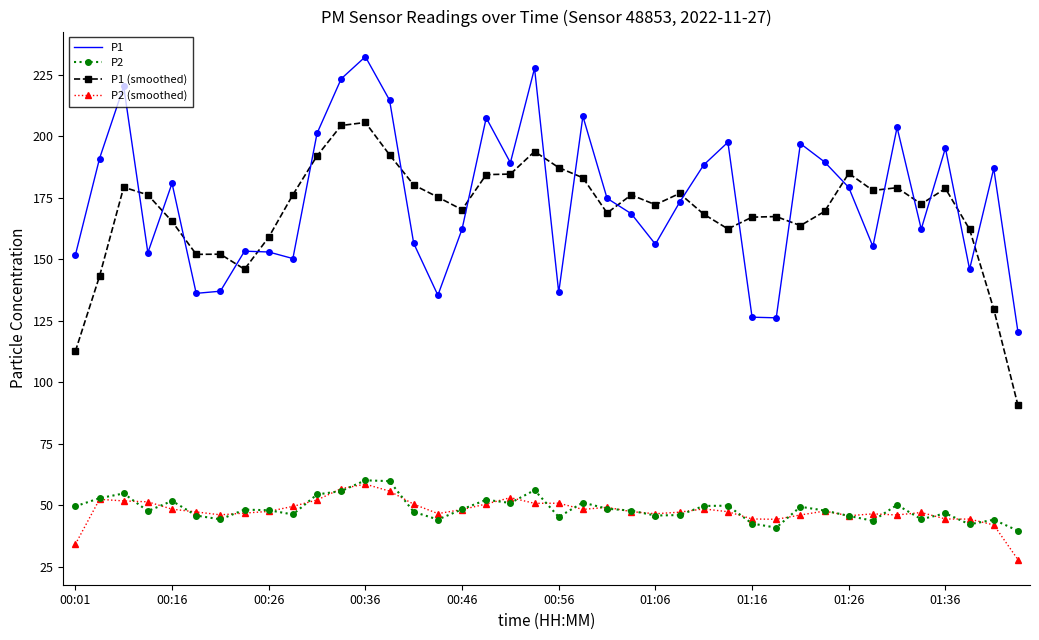

True or false: P2 (smoothed) has more than 0 points higher than both neighbors.

True